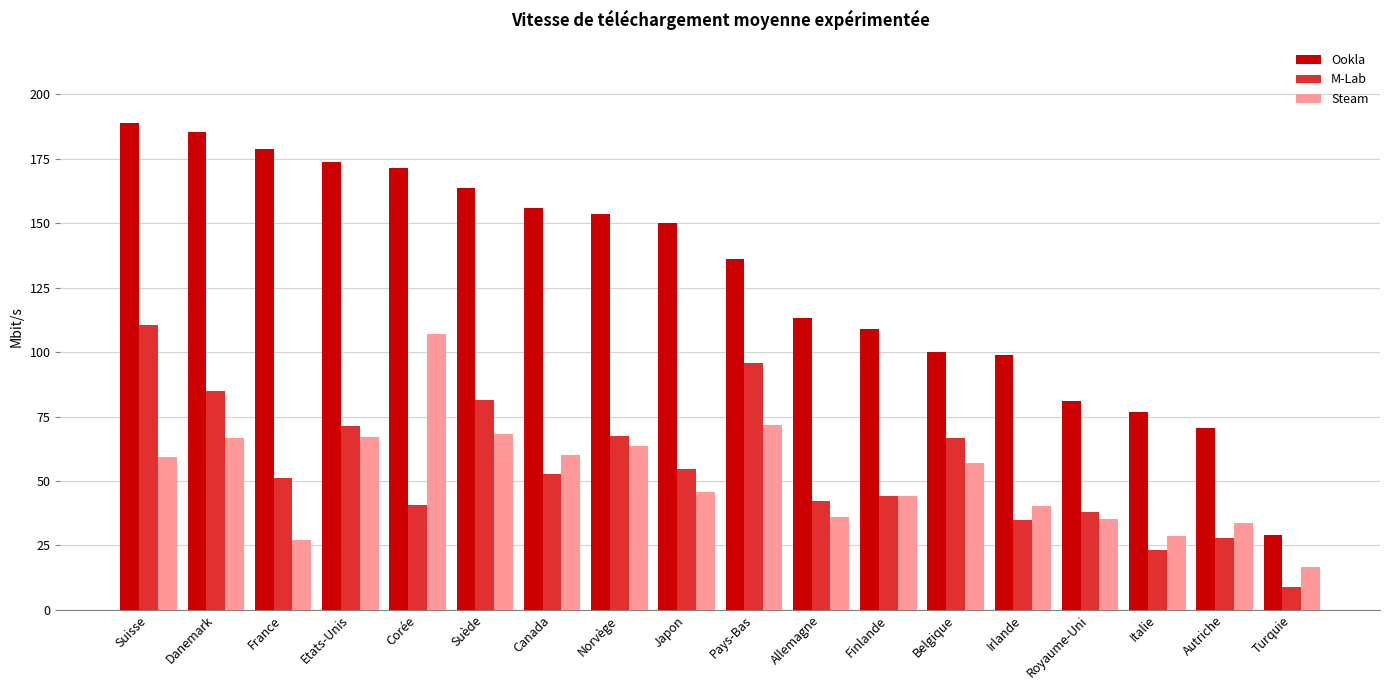

How many values in the M-Lab series are below 52?

9